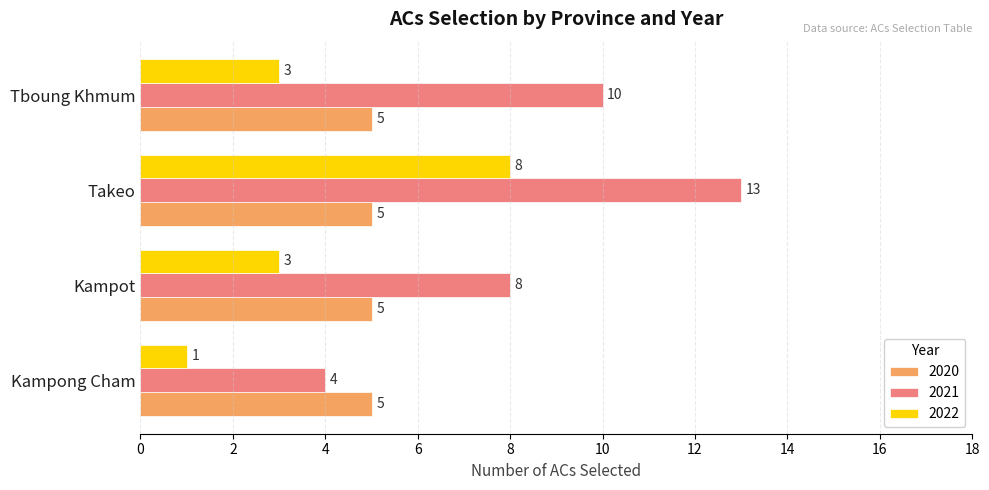

What is the average value of the 2022 series?

4